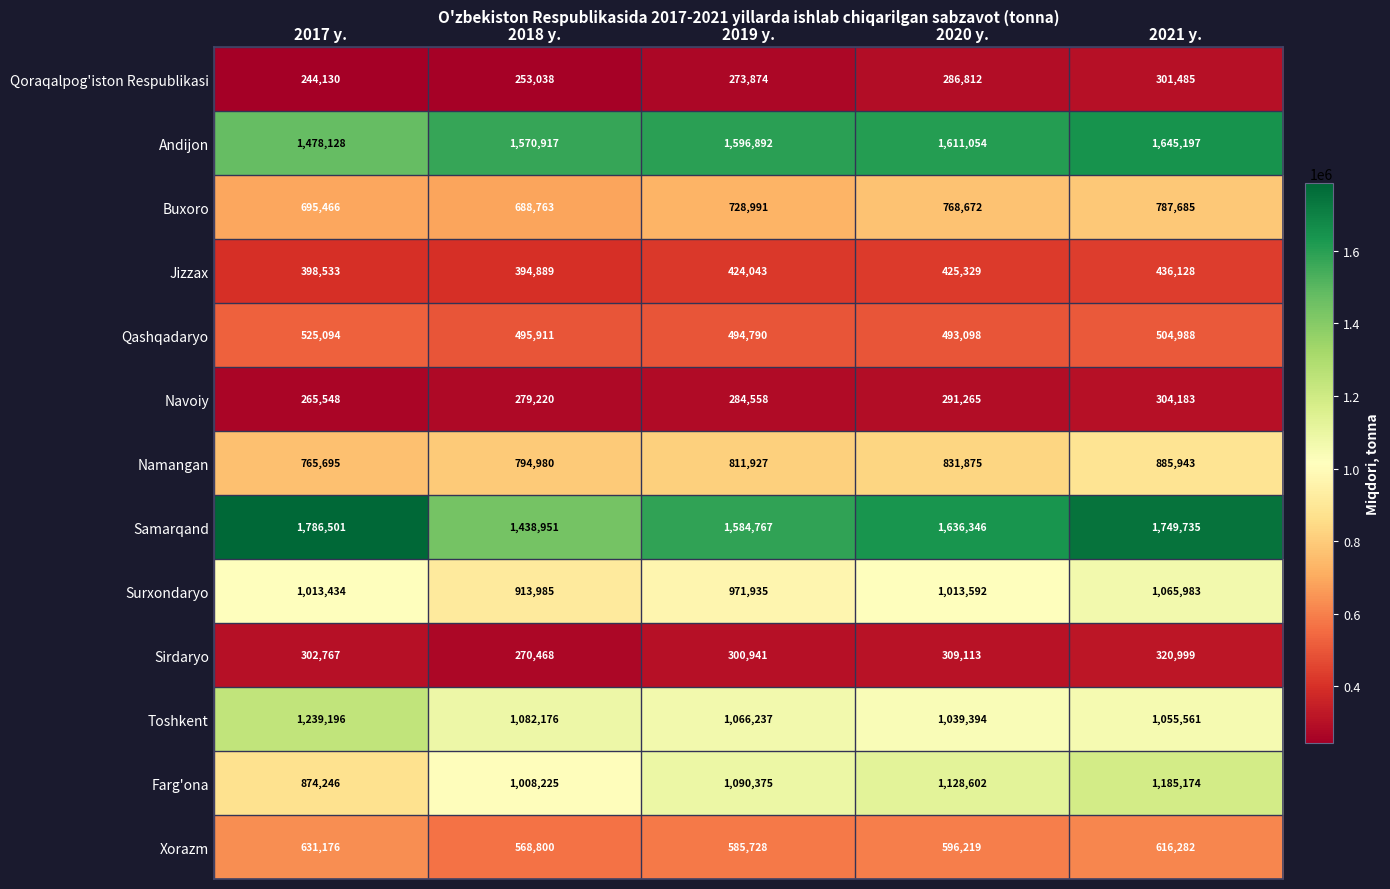

Which series has the widest spread of values?

Samarqand